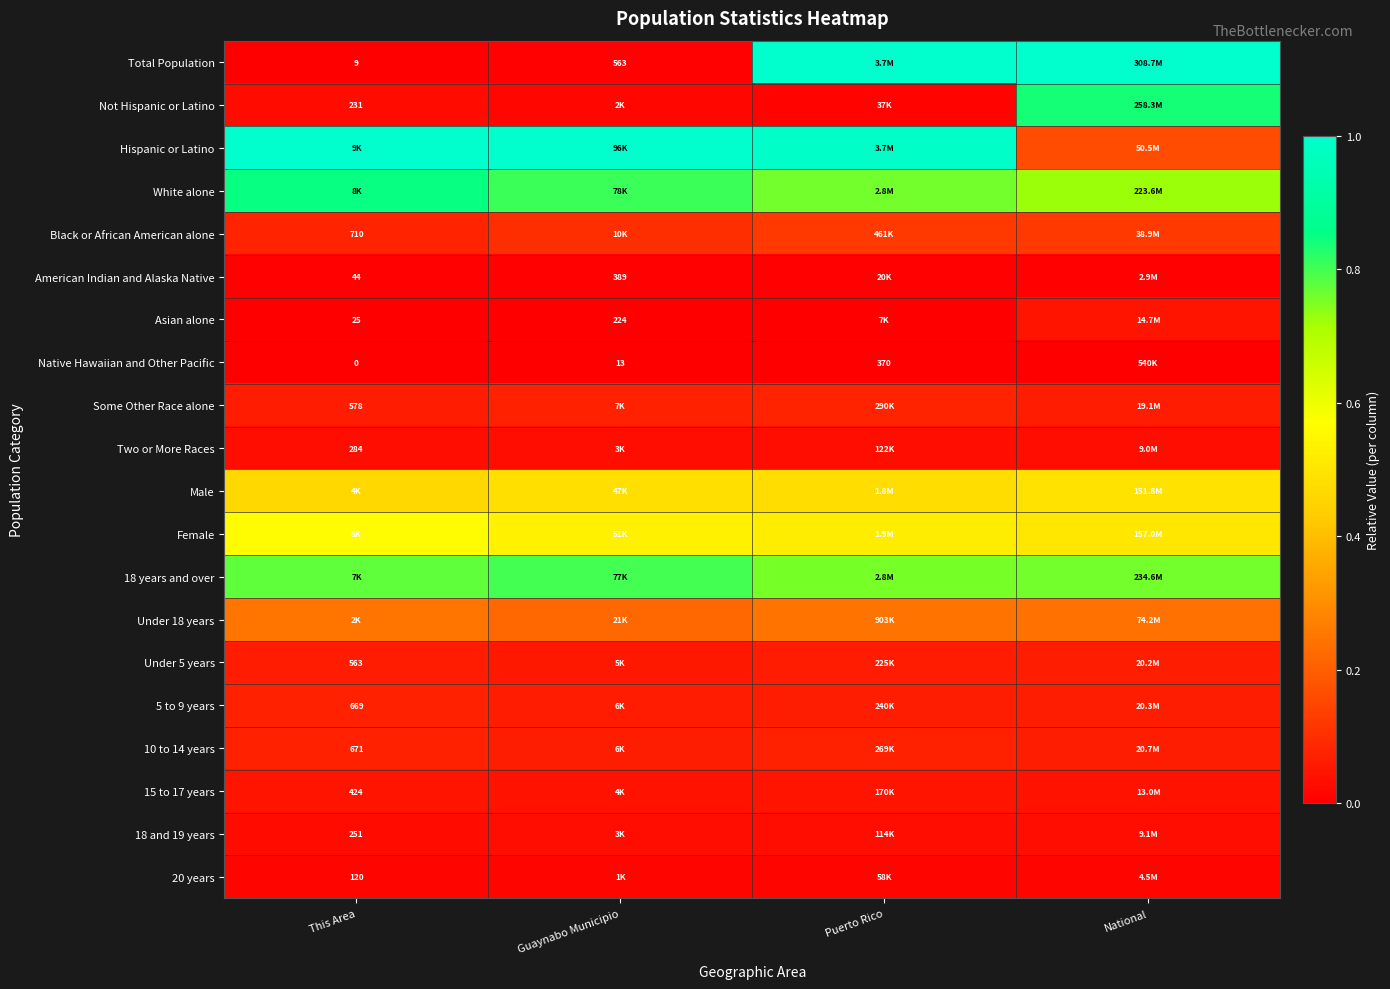

Is the value of Asian alone at Guaynabo Municipio greater than the value of American Indian and Alaska Native at This Area?

Yes